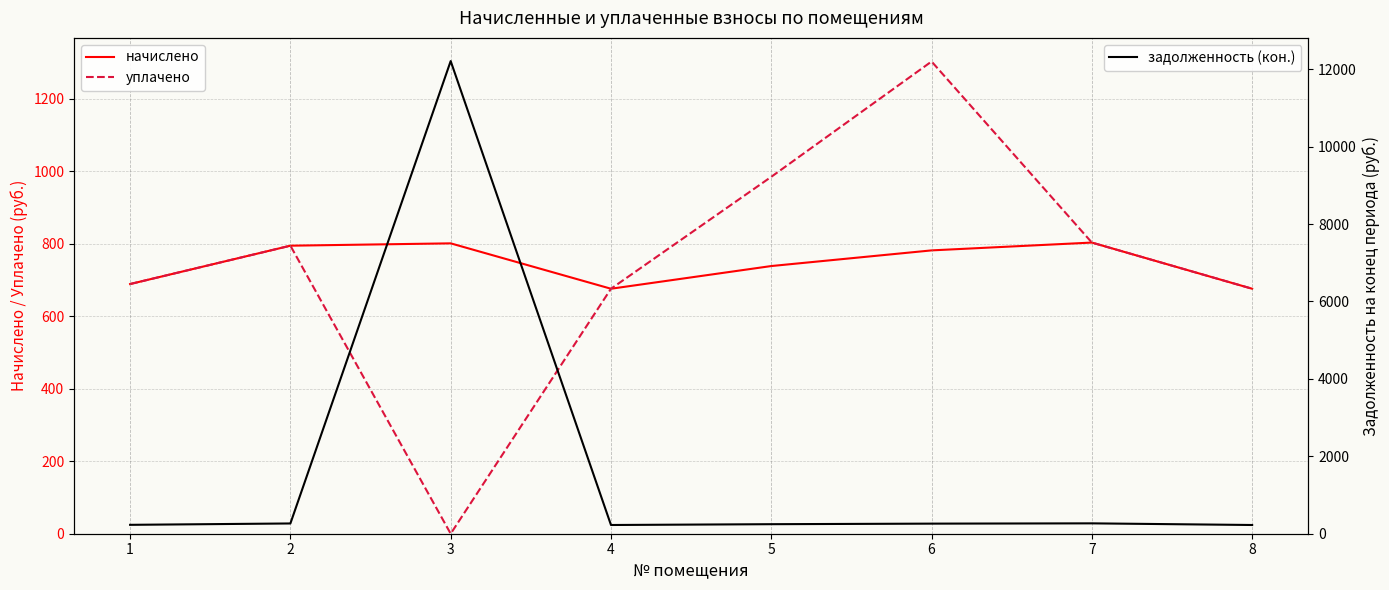

What is the average value of the задолженность (кон.) series?

1741.3